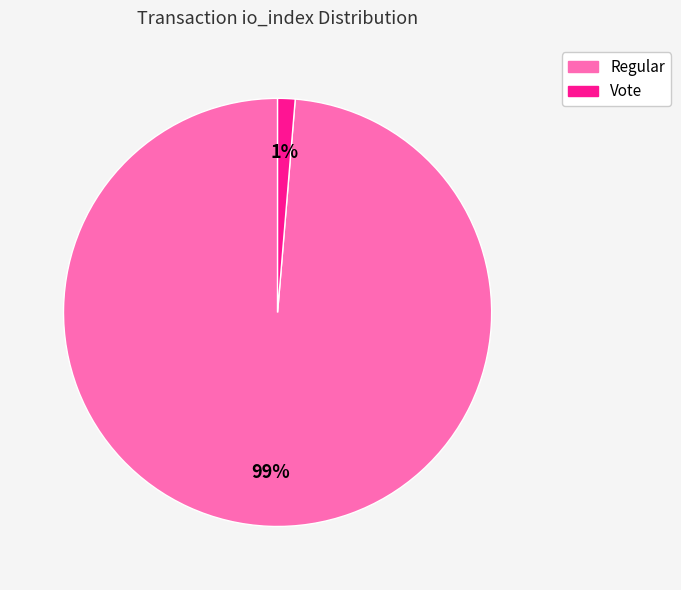

Is there any slice that represents more than half of the pie?

Yes